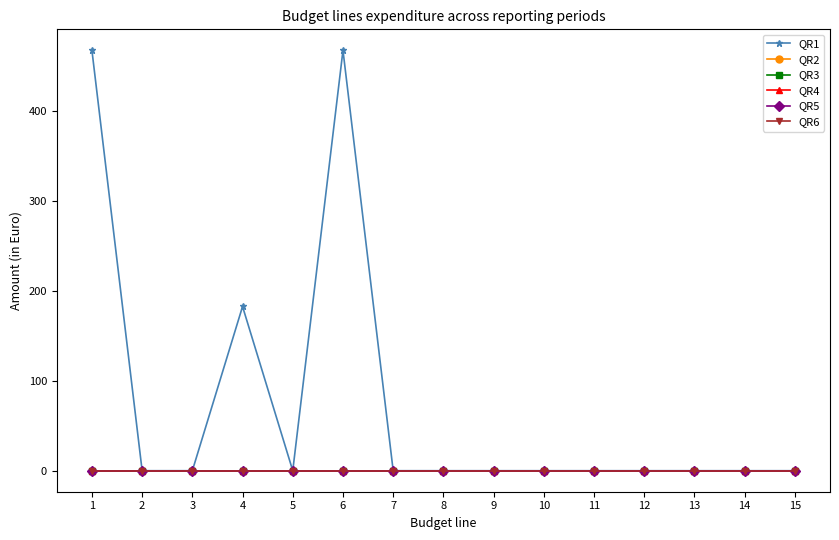

Is it true that QR2 equals 0.0 at 1?

True